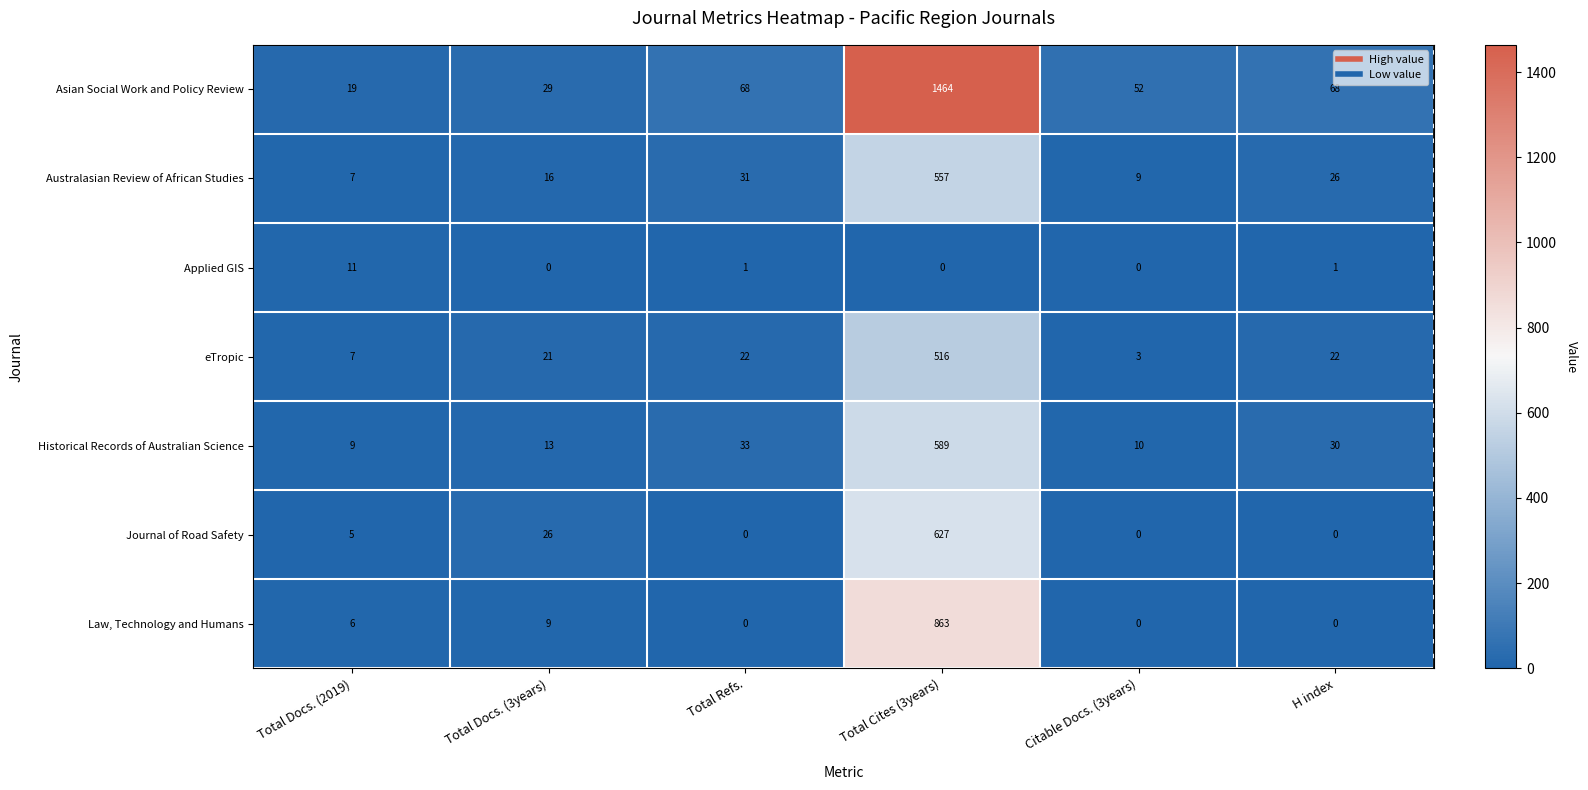

Which series has the largest total across all categories?

Asian Social Work and Policy Review